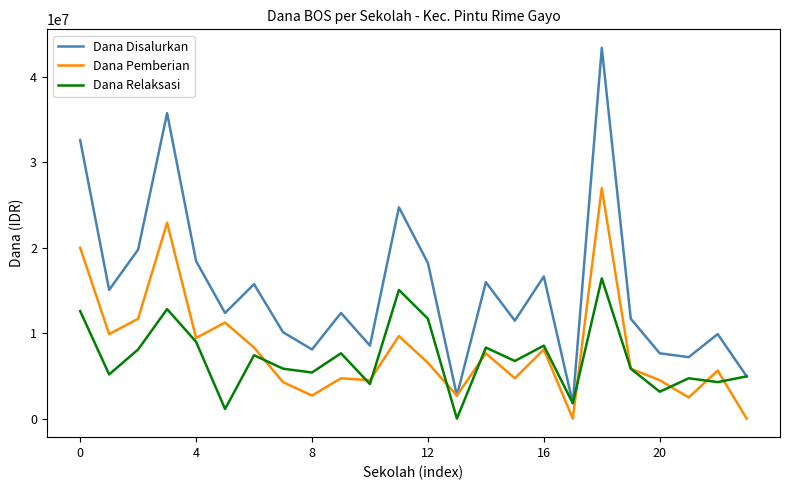

List the series in order of their peak value, highest first.

Dana Disalurkan, Dana Pemberian, Dana Relaksasi